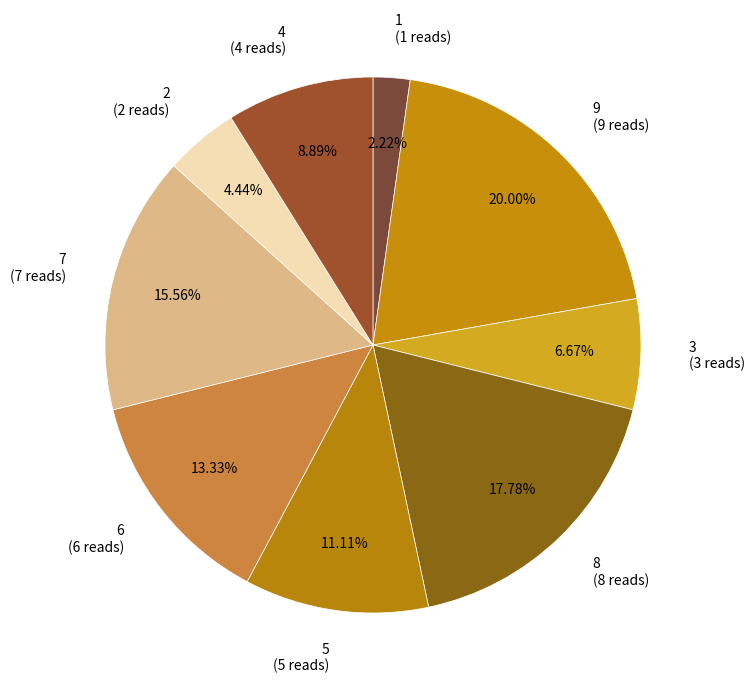

Rank the categories by value from lowest to highest.

1, 2, 3, 4, 5, 6, 7, 8, 9